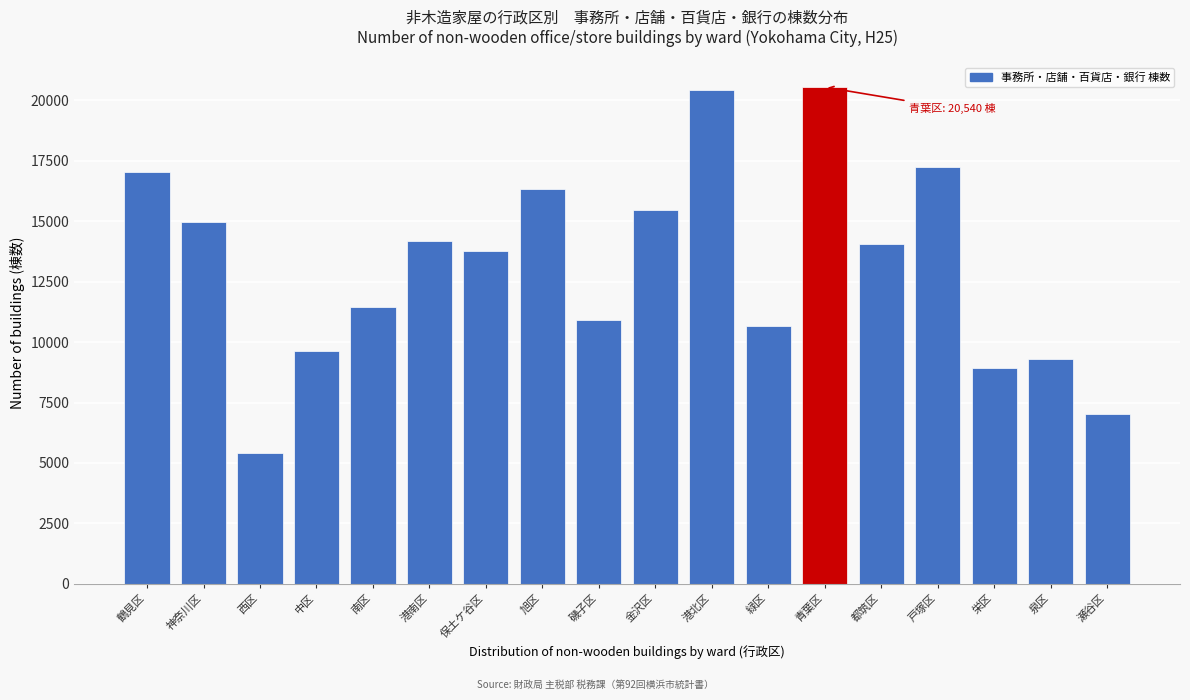

Reading right to left, what are all the values shown in this chart?

7040	9296	8944	17248	14051	20540	10652	20425	15480	10930	16330	13749	14175	11446	9647	5404	14976	17031